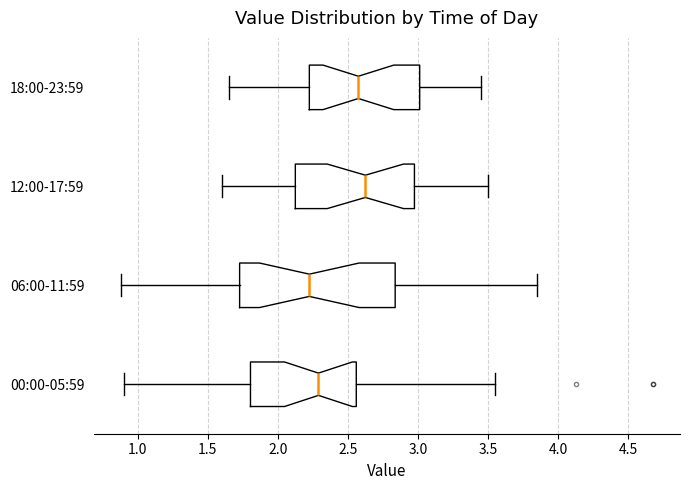

Reading bottom to top, transcribe this box plot: for each box, give where its median line is, the range the box spans, and where its two whiskers end, as read against the x-axis. The values are not printed on the chart, so give them approximately, as read against the axis.

00:00-05:59: median 2.30, box 1.80 to 2.55, whiskers 0.90 to 3.55
06:00-11:59: median 2.25, box 1.75 to 2.85, whiskers 0.90 to 3.85
12:00-17:59: median 2.65, box 2.15 to 3.00, whiskers 1.60 to 3.50
18:00-23:59: median 2.60, box 2.25 to 3.00, whiskers 1.65 to 3.45